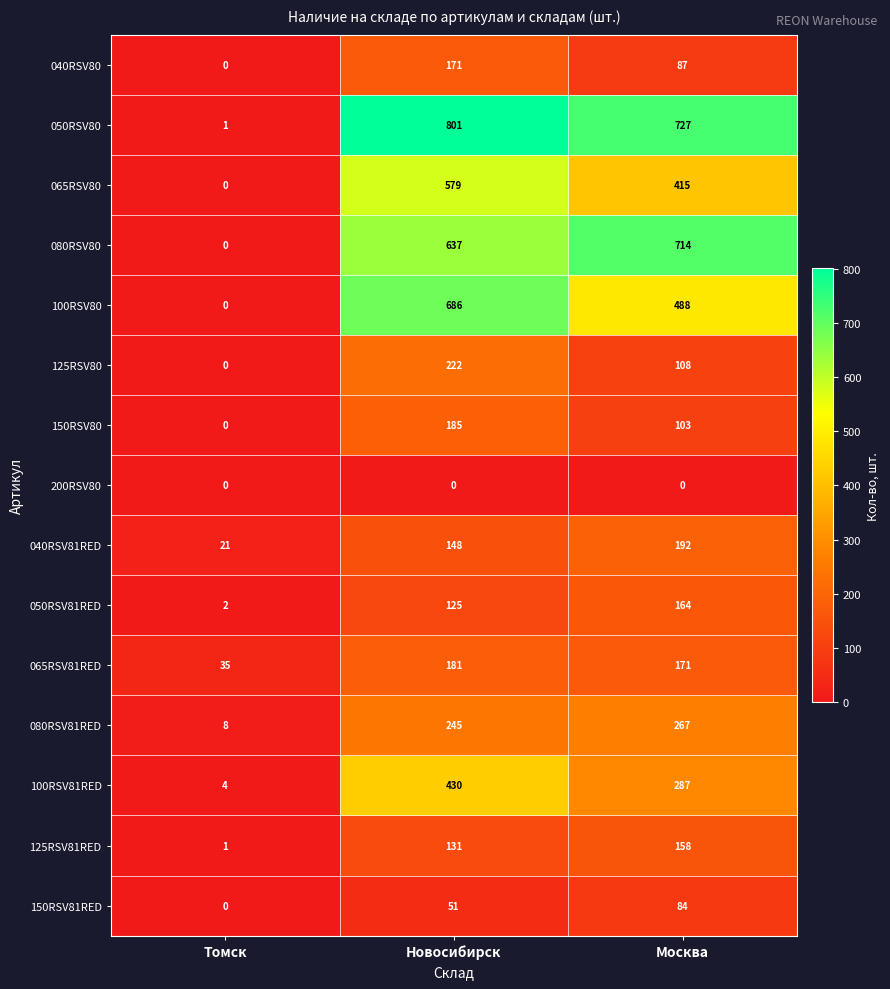

Rank the series by their maximum value, from highest to lowest.

050RSV80, 080RSV80, 100RSV80, 065RSV80, 100RSV81RED, 080RSV81RED, 125RSV80, 040RSV81RED, 150RSV80, 065RSV81RED, 040RSV80, 050RSV81RED, 125RSV81RED, 150RSV81RED, 200RSV80